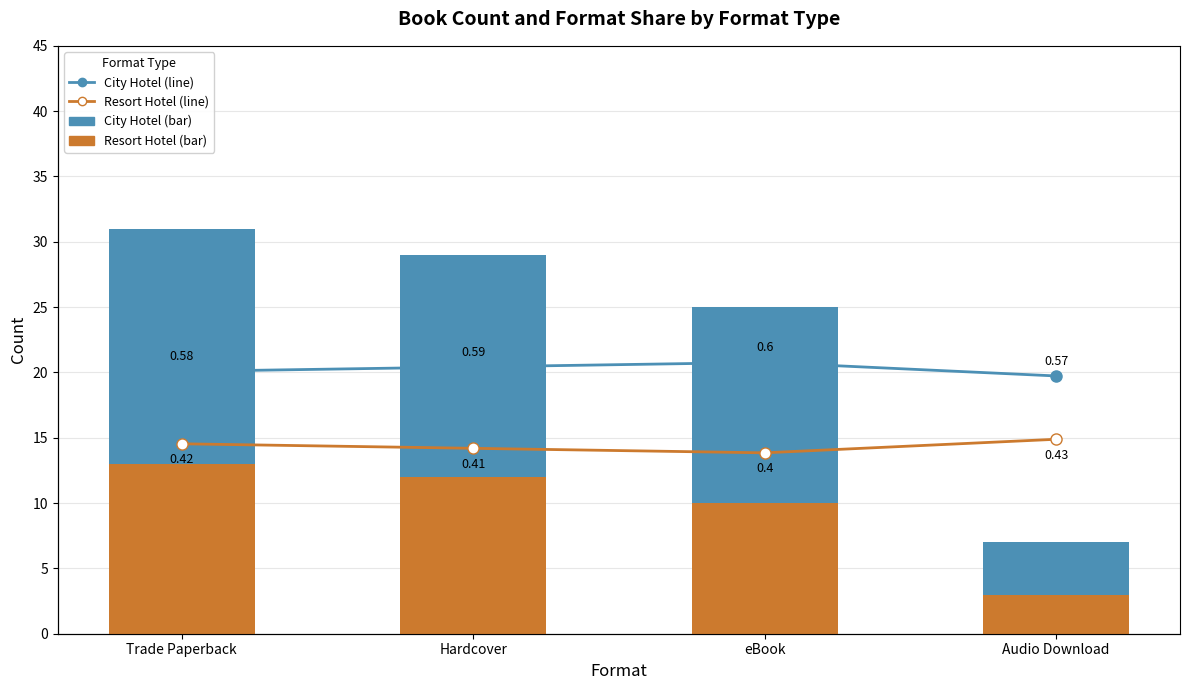

What position from the right is Hardcover?

3